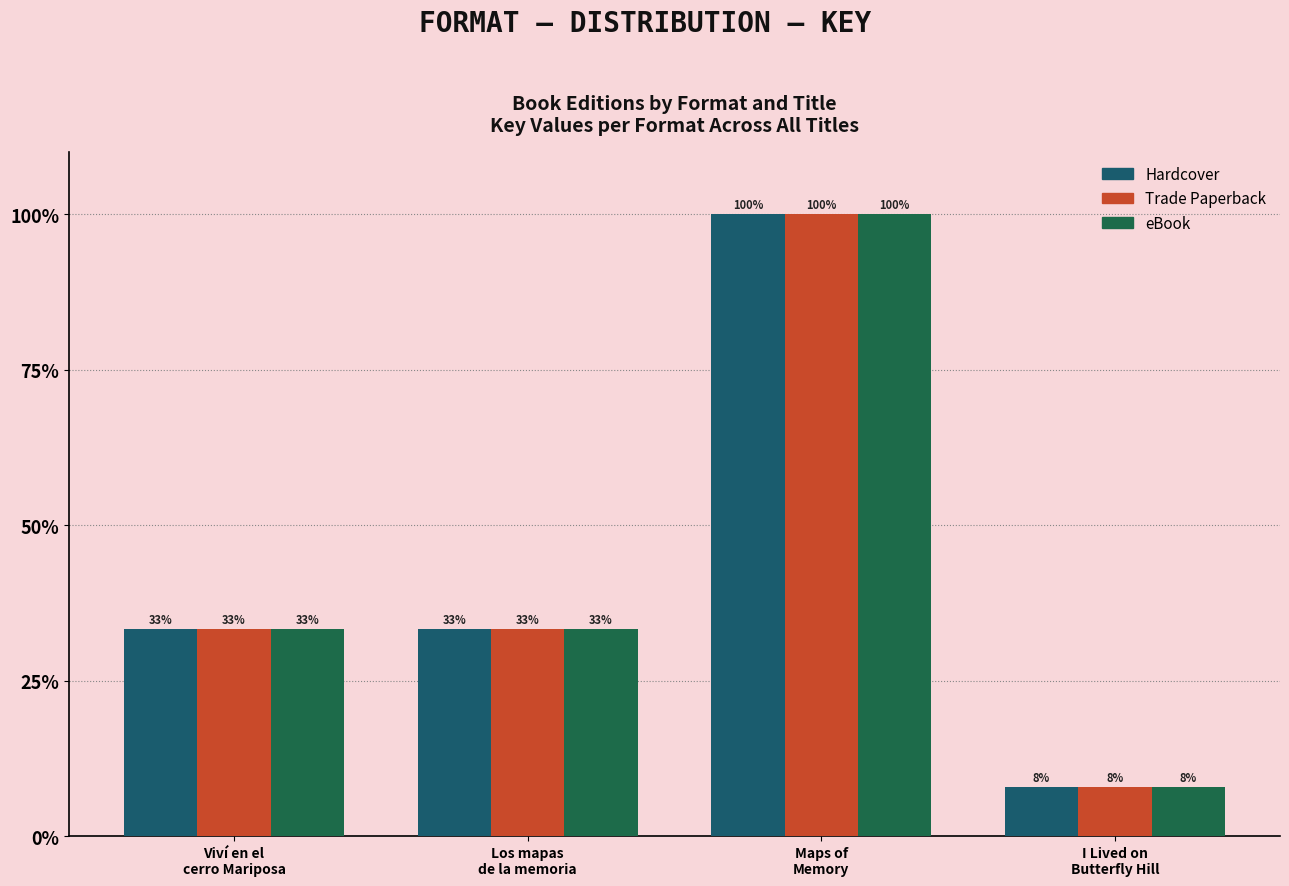

Which has a higher value, I Lived on
Butterfly Hill or Viví en el
cerro Mariposa?

Viví en el
cerro Mariposa